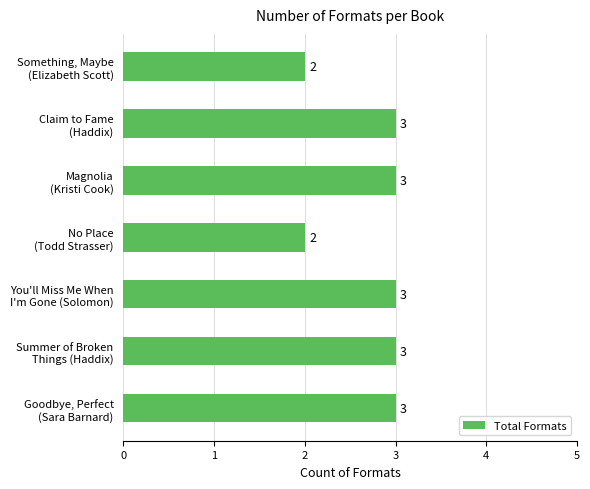

What is the maximum value shown in the chart?

3